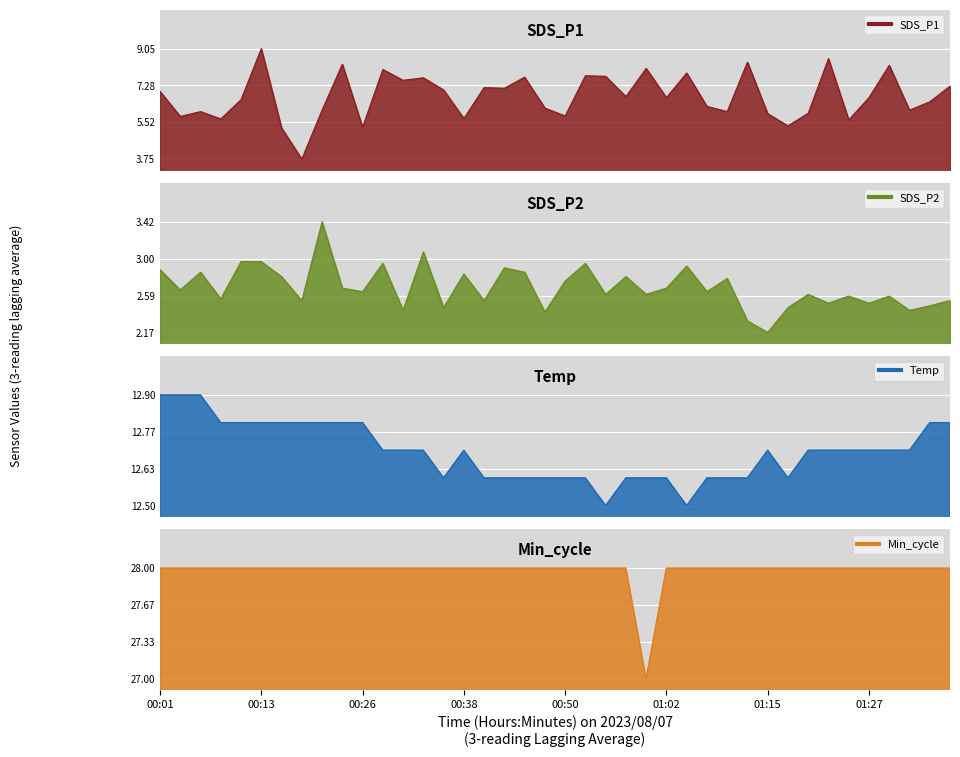

Which has a higher value, 01:05 or 01:15?

01:05